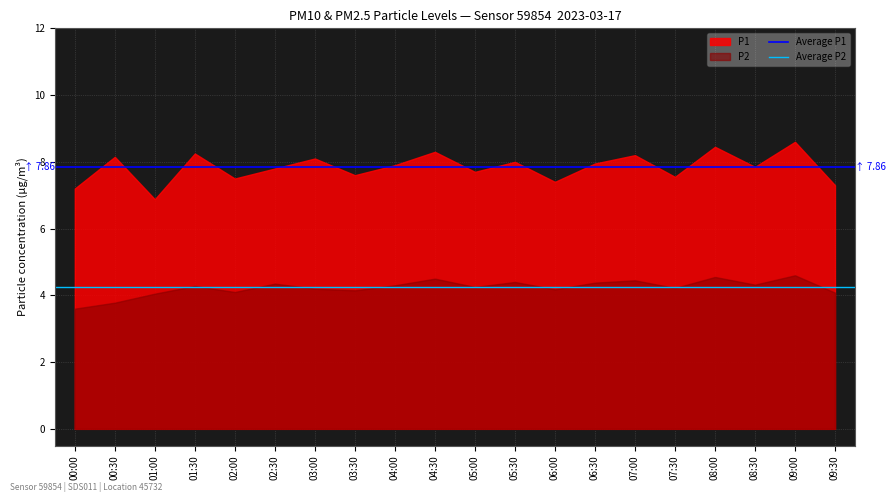

At which label does Average P2 reach its minimum?

00:00